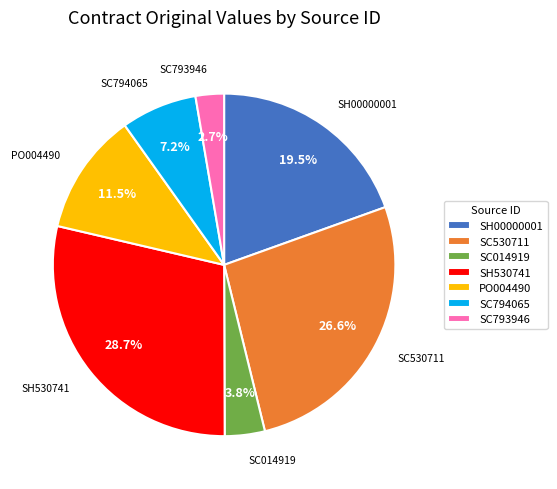

Is SC530711 the majority of the pie?

No